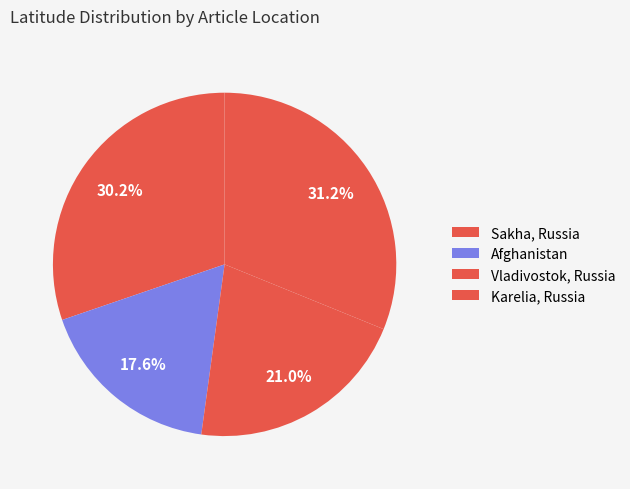

Rank the categories by value from lowest to highest.

Afghanistan, Vladivostok, Russia, Sakha, Russia, Karelia, Russia